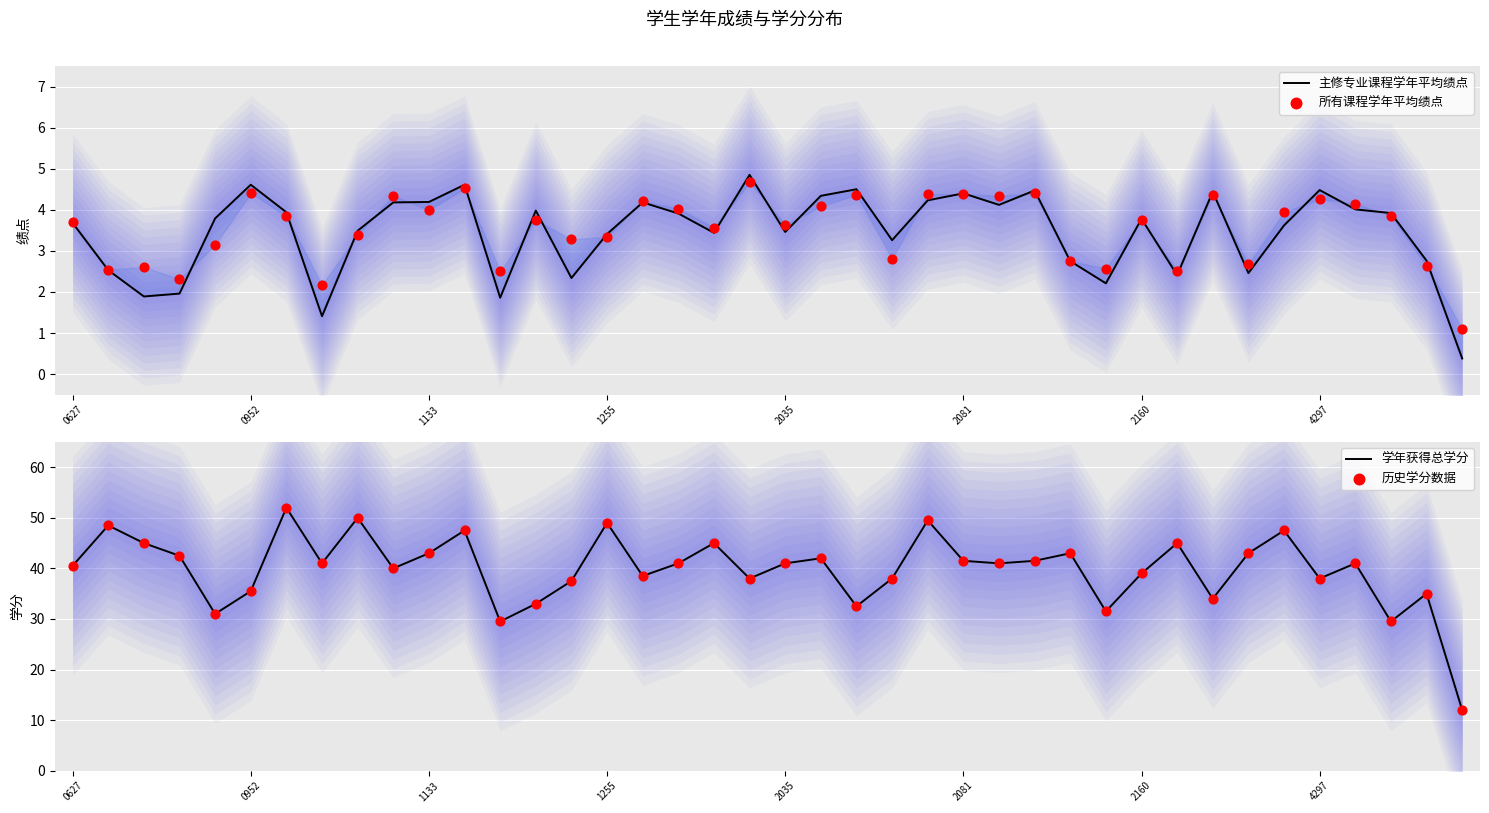

What is the minimum value for 学年获得总学分?

12.0